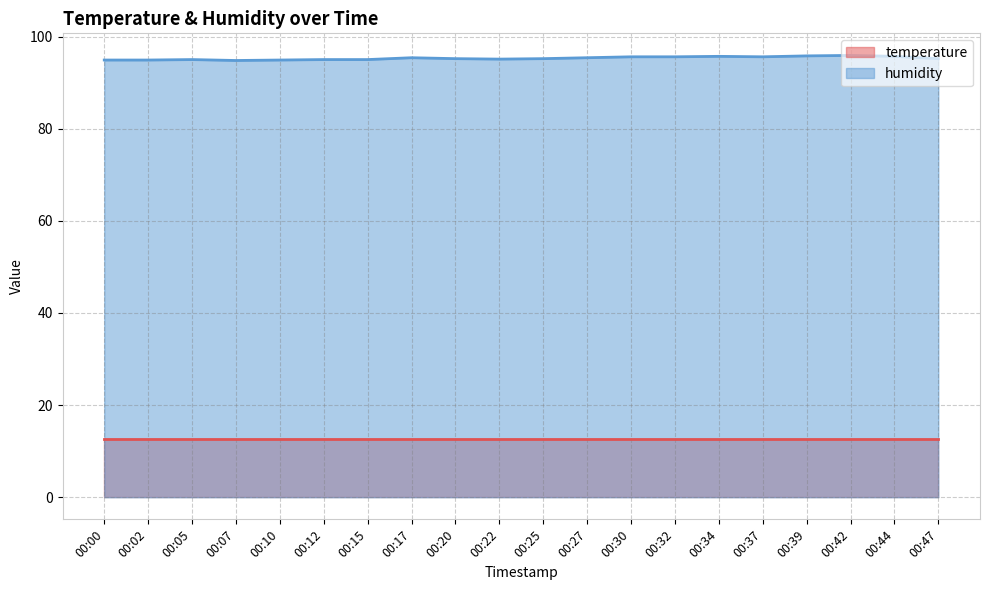

Where is the first local minimum?

00:07